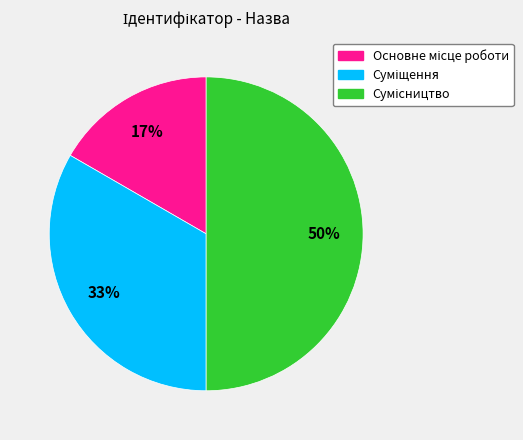

To the nearest percent, what is the difference between the largest and smallest slice percentages?

33%